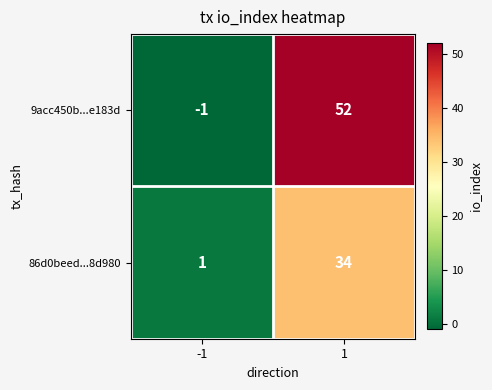

What is the approximate value of 86d0beed...8d980 at 1, to the nearest 5?

35